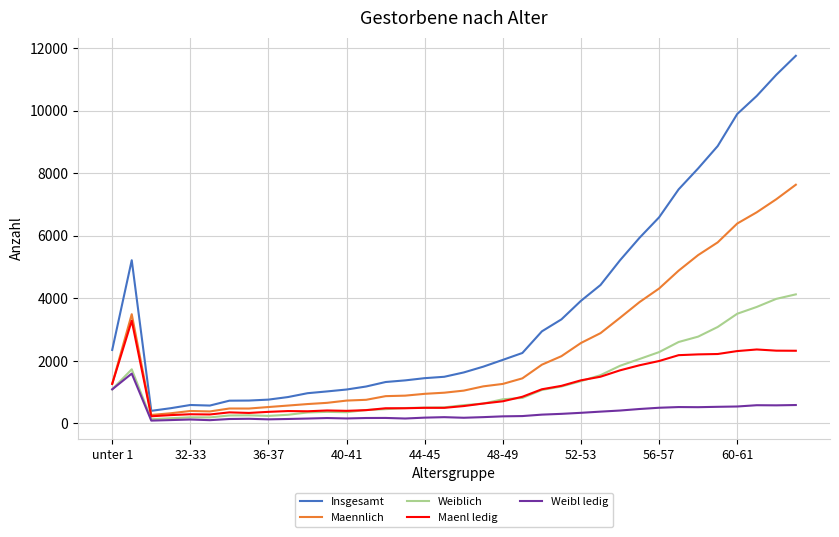

True or false: Weibl ledig and Maenl ledig cross at least once.

False